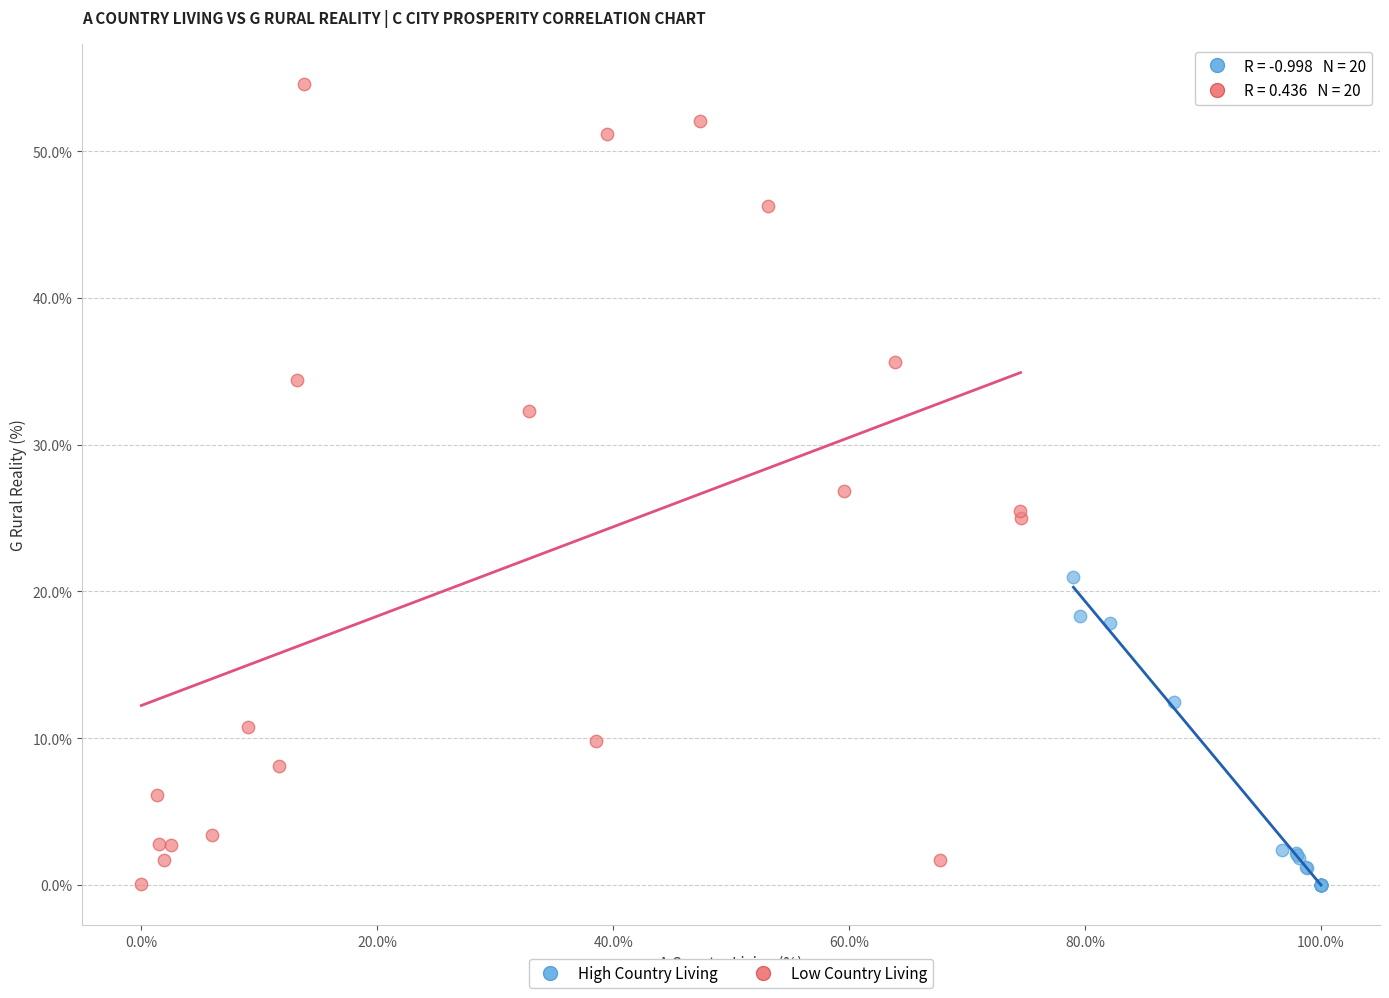

Which series has the widest spread of Y values?

Low Country Living